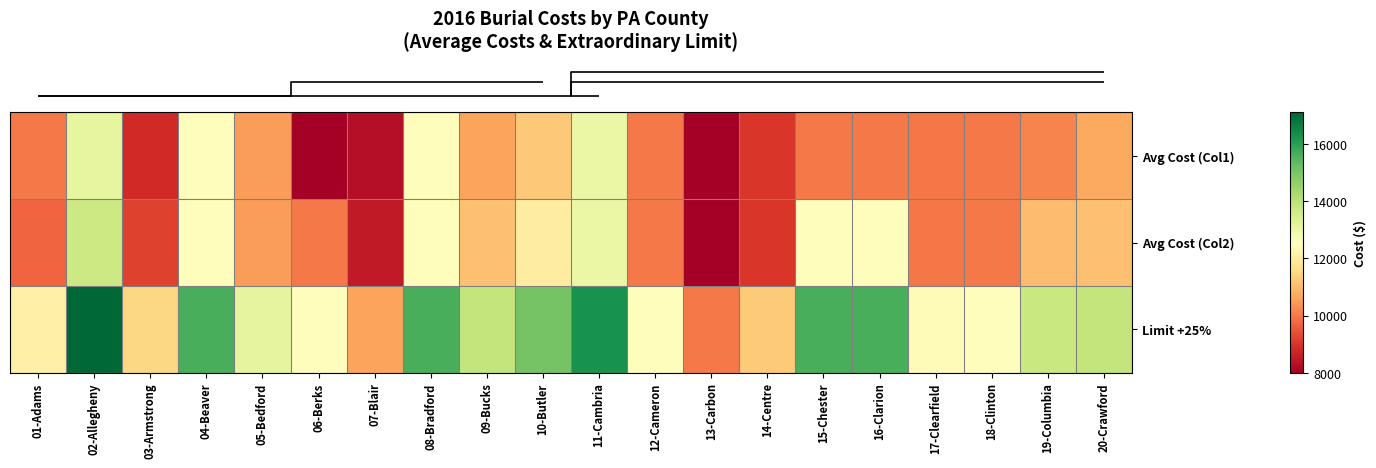

At which category does the chart reach its minimum across all series?

06-Berks